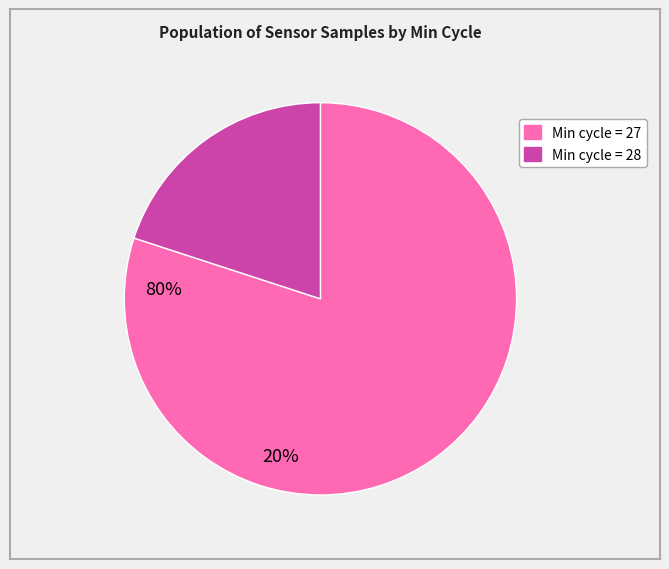

Does any single category account for the majority?

Yes